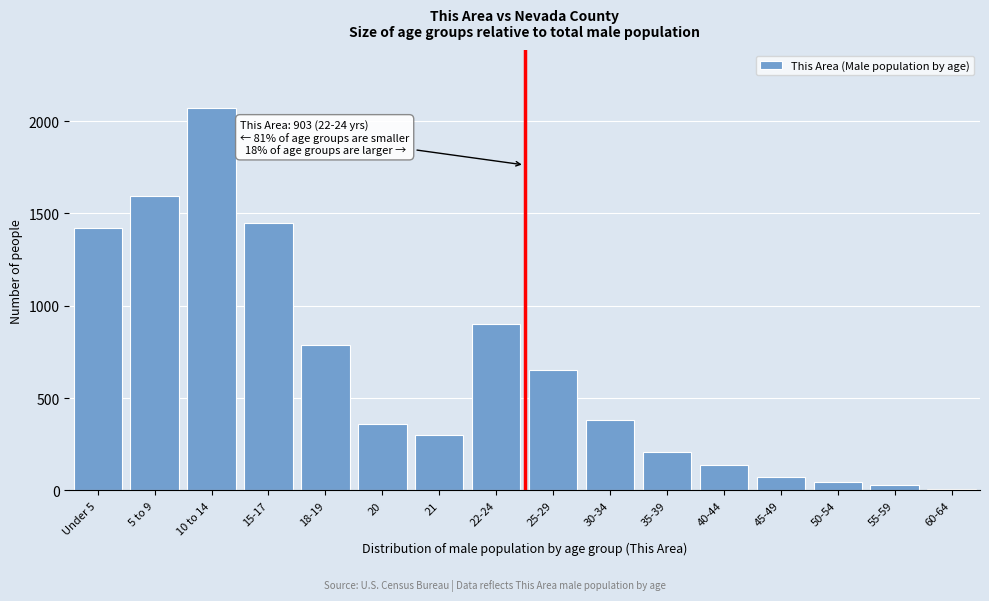

Reading left to right, list all the values displayed in this chart.

1420	1592	2073	1450	789	360	299	903	650	380	210	140	75	45	28	10